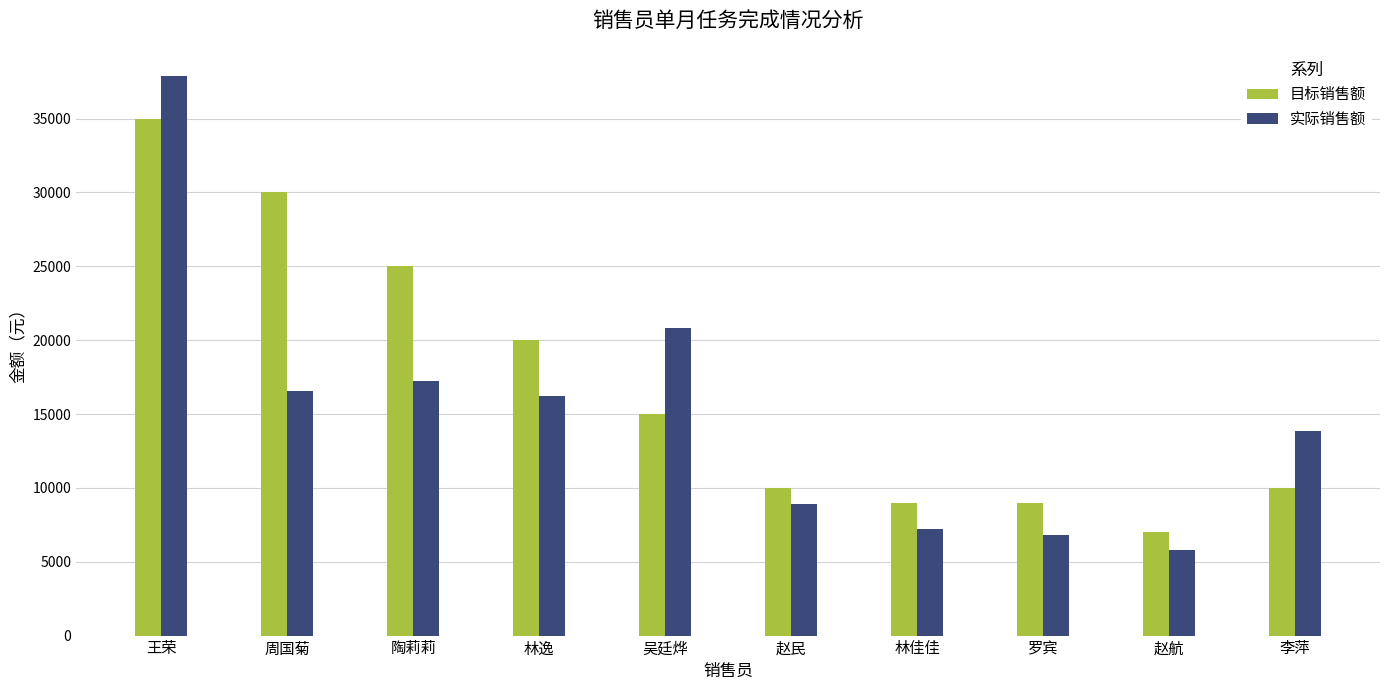

What are all the series names shown in the legend?

目标销售额, 实际销售额